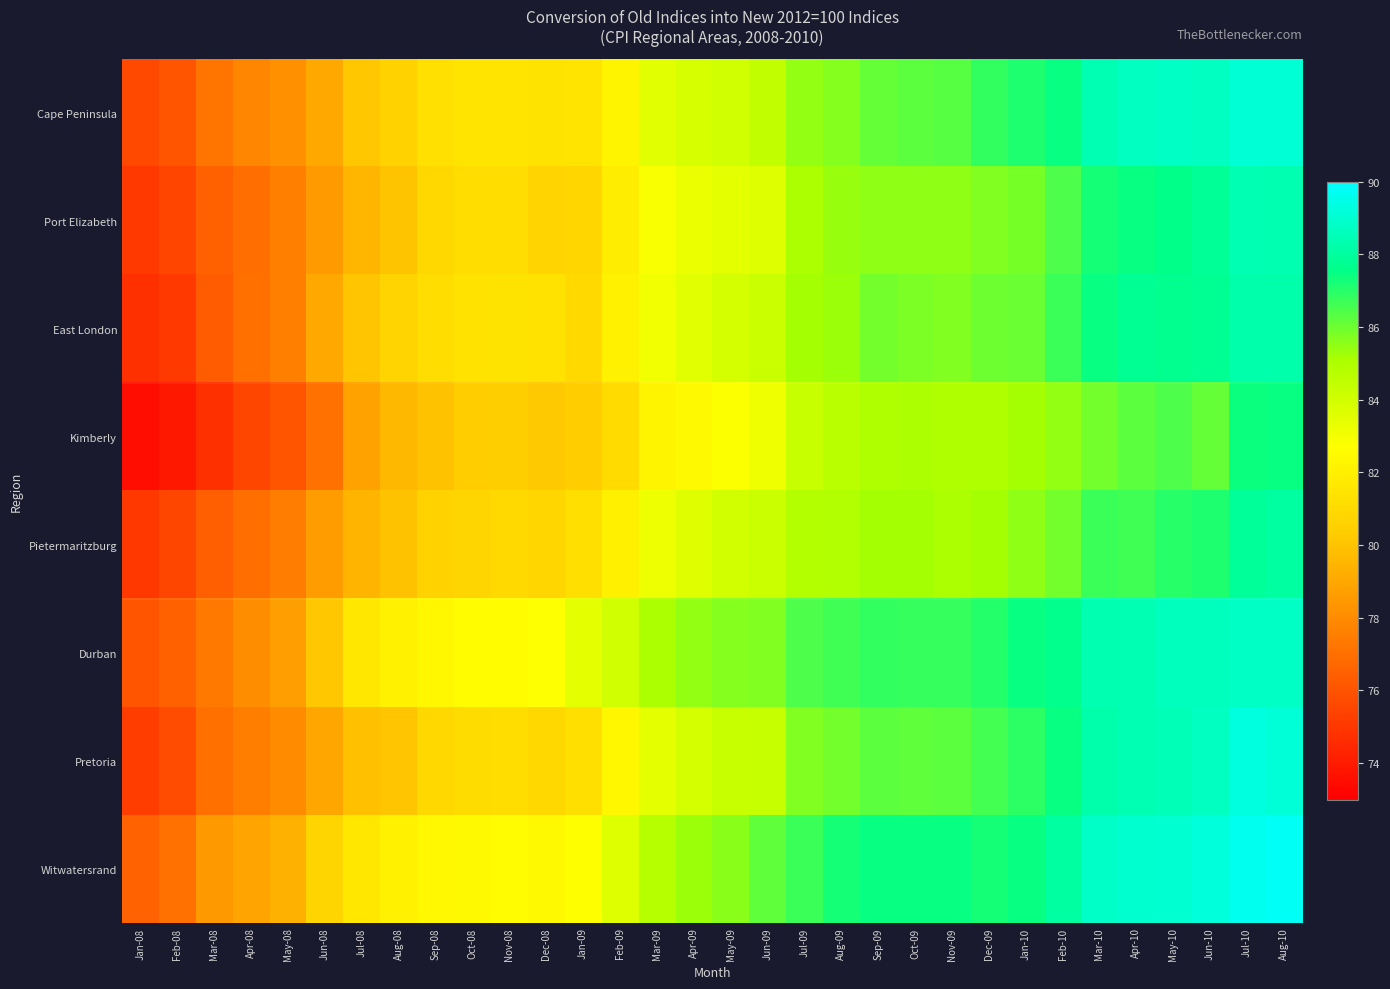

List the series in order of their peak value, lowest first.

Kimberly, Pietermaritzburg, East London, Port Elizabeth, Durban, Cape Peninsula, Pretoria, Witwatersrand